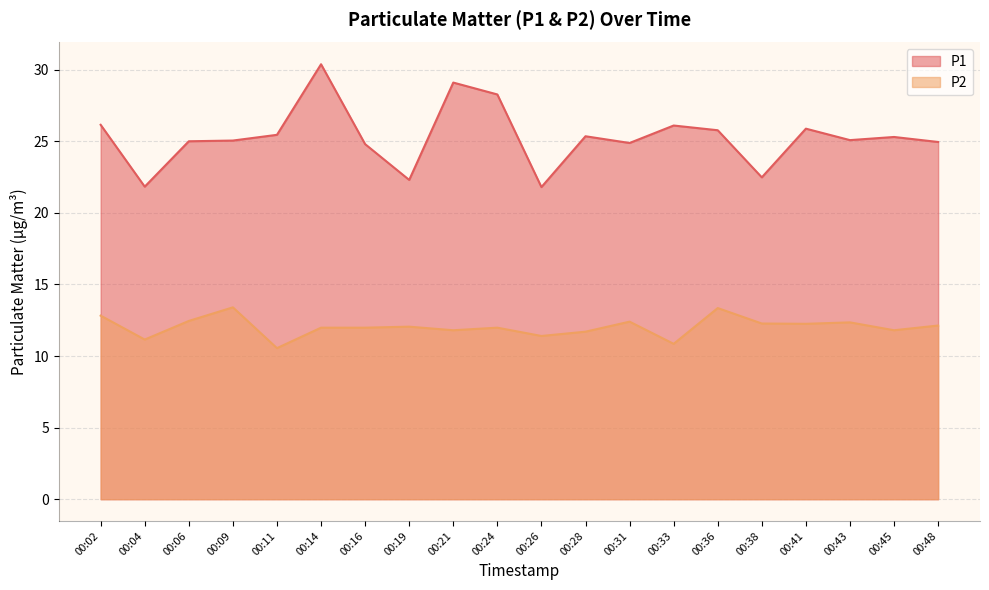

What is the total value across all series at 00:41?

38.1